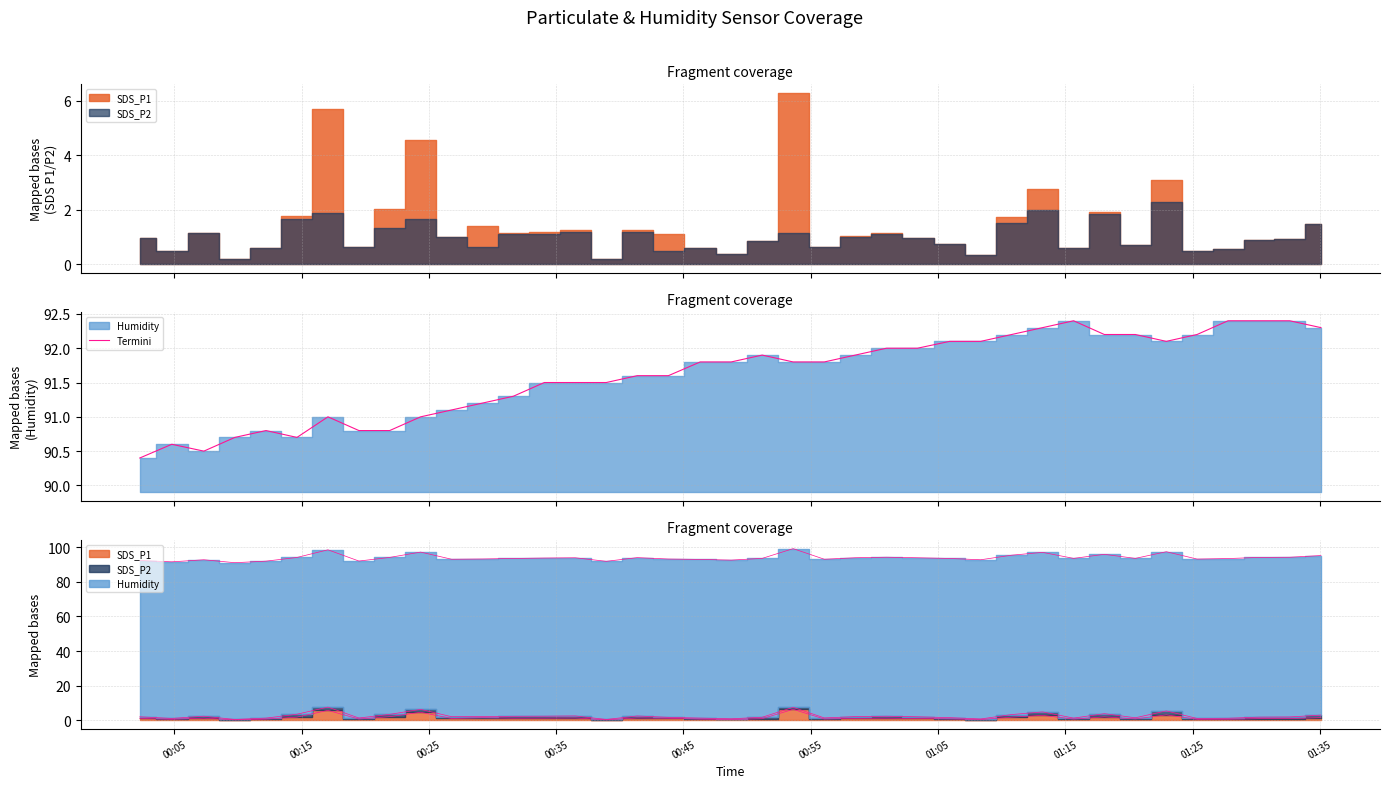

True or false: there are more than 2 points higher than both neighbors.

True